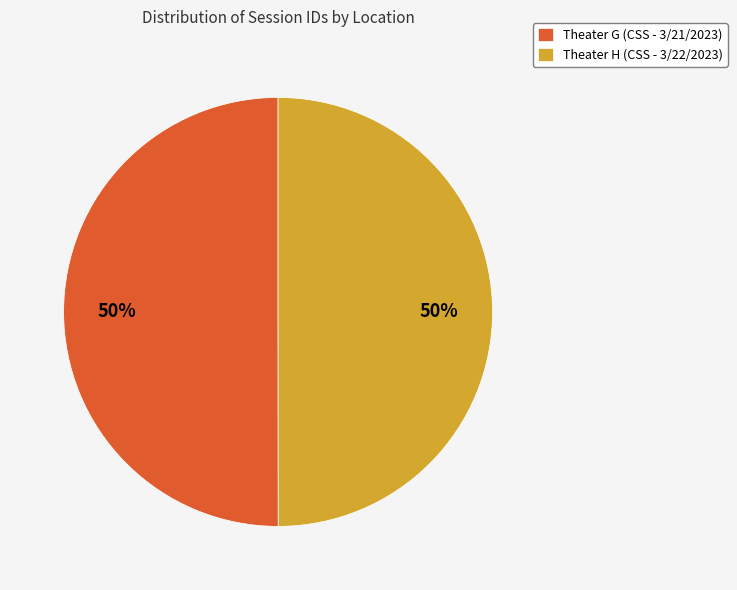

Approximately how many times larger is the value at Theater H (CSS - 3/22/2023) compared to Theater G (CSS - 3/21/2023)?

1.0